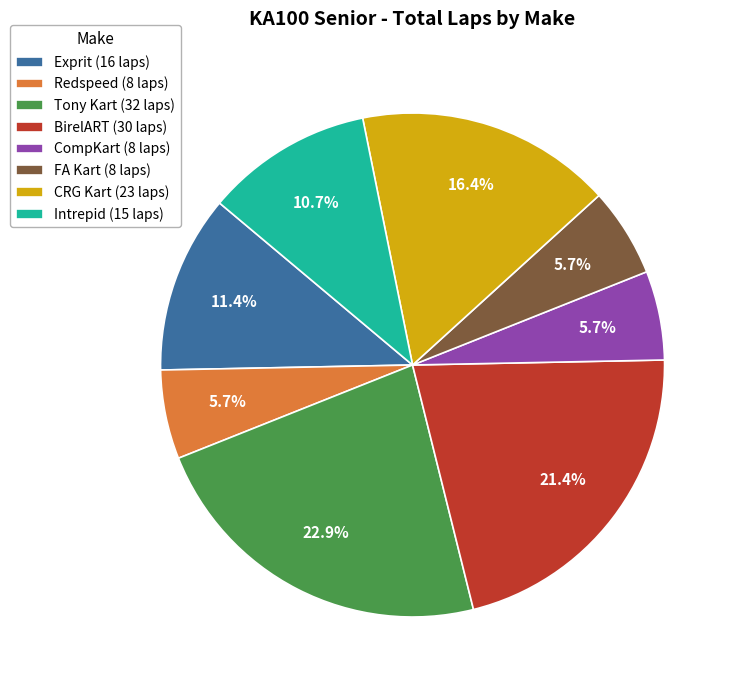

What percentage is NOT represented by Intrepid (15 laps)?

89.3%